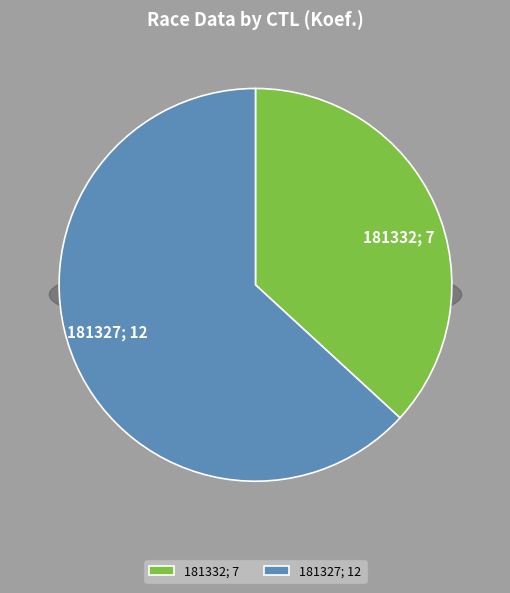

Which category has the biggest portion of the pie?

181327